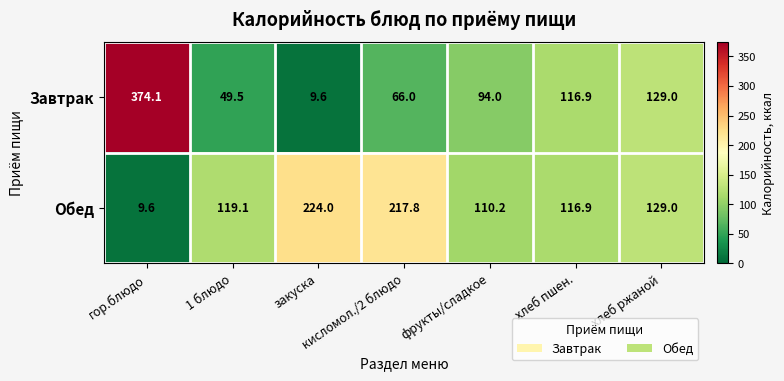

Which category has the lowest value in the Завтрак series?

закуска